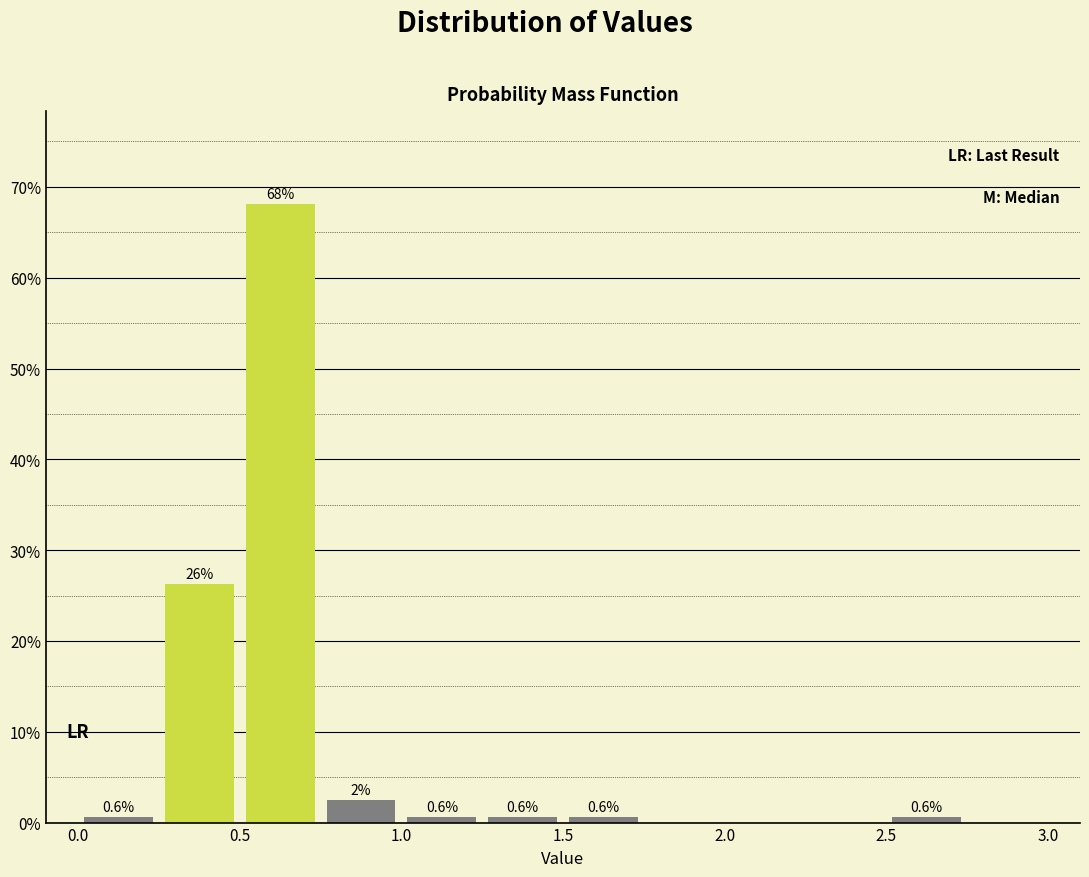

Over which range of the x-axis is the bar tallest?

0.50 to 0.75